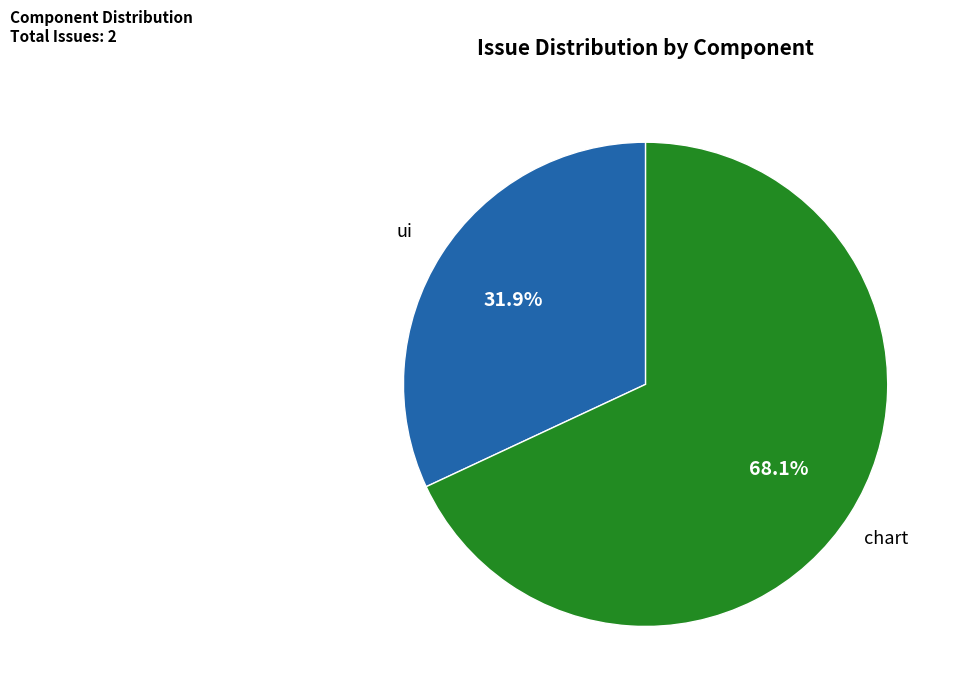

To the nearest percent, what is the difference between the largest and smallest slice percentages?

36%